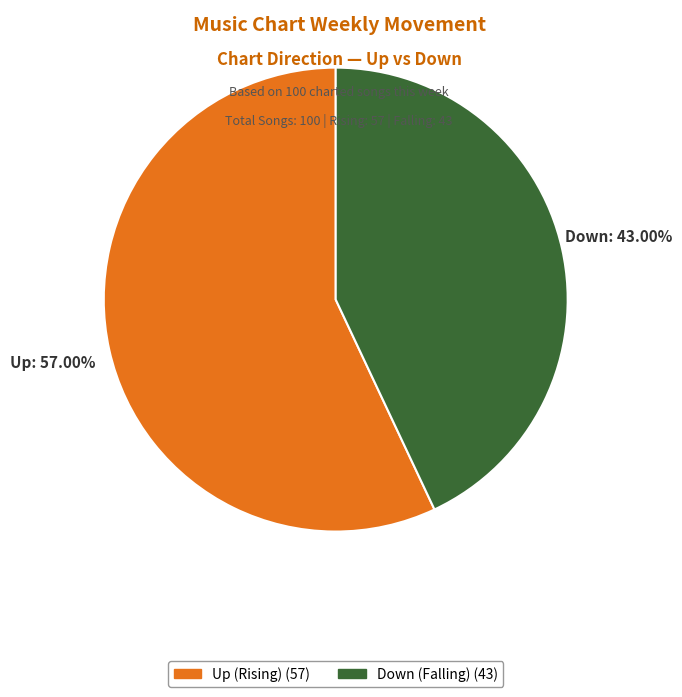

Is there any slice that represents more than half of the pie?

Yes